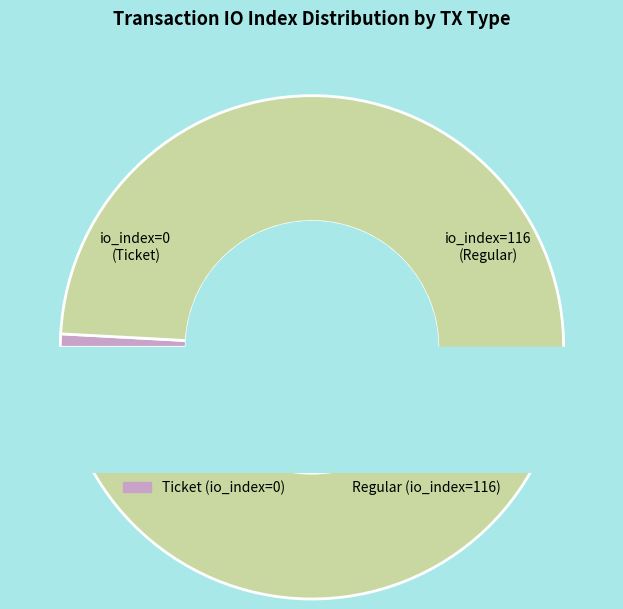

Between Ticket (io_index=0) and Regular (io_index=116), which is larger?

Regular (io_index=116)